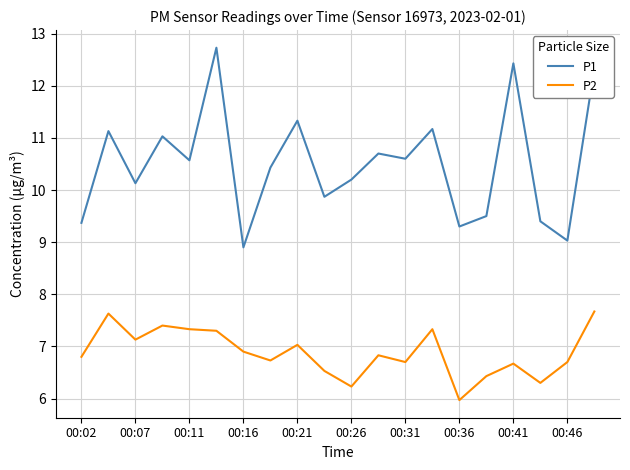

What is the difference between the maximum and minimum values in the P1 series?

3.8